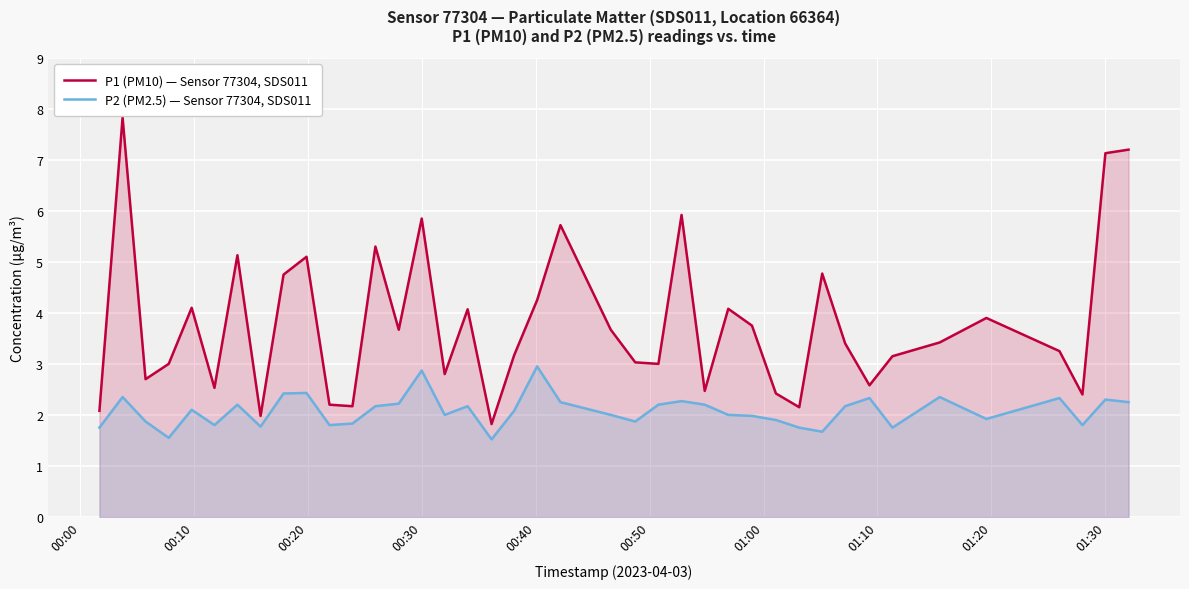

What is the difference between the maximum and second lowest values in the P1 (PM10) — Sensor 77304, SDS011 series?

5.8